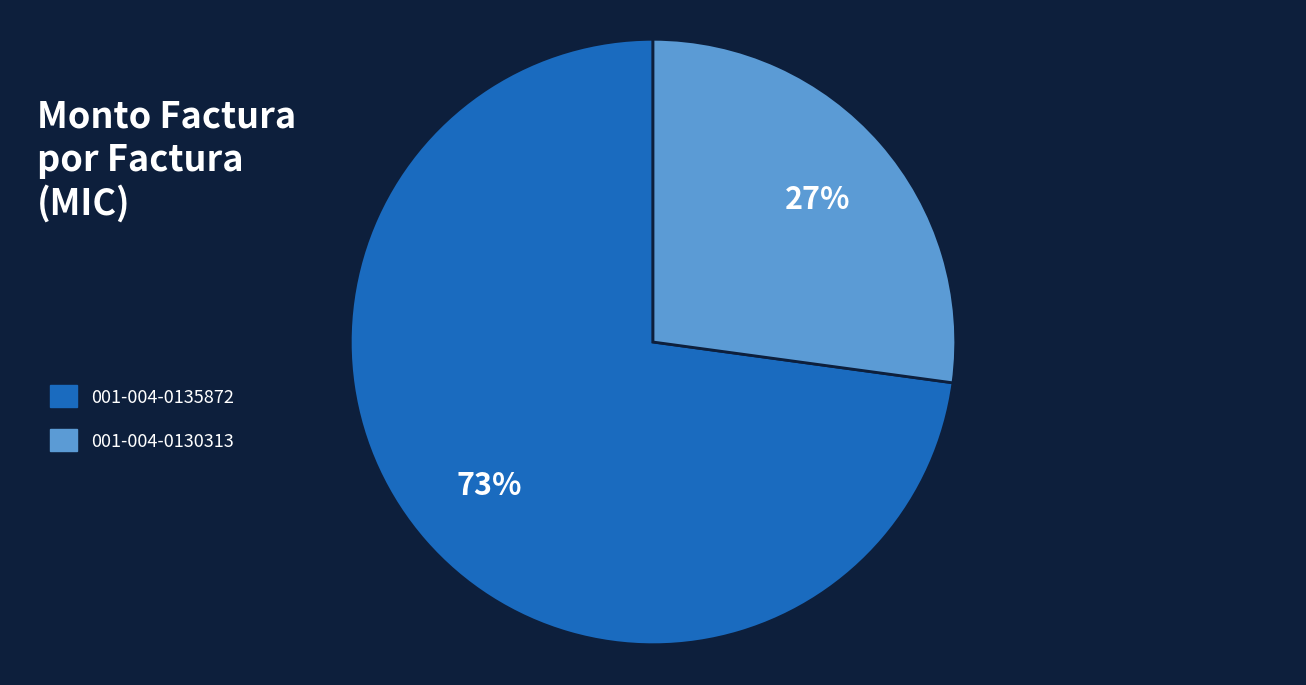

How many segments does this pie chart have?

2